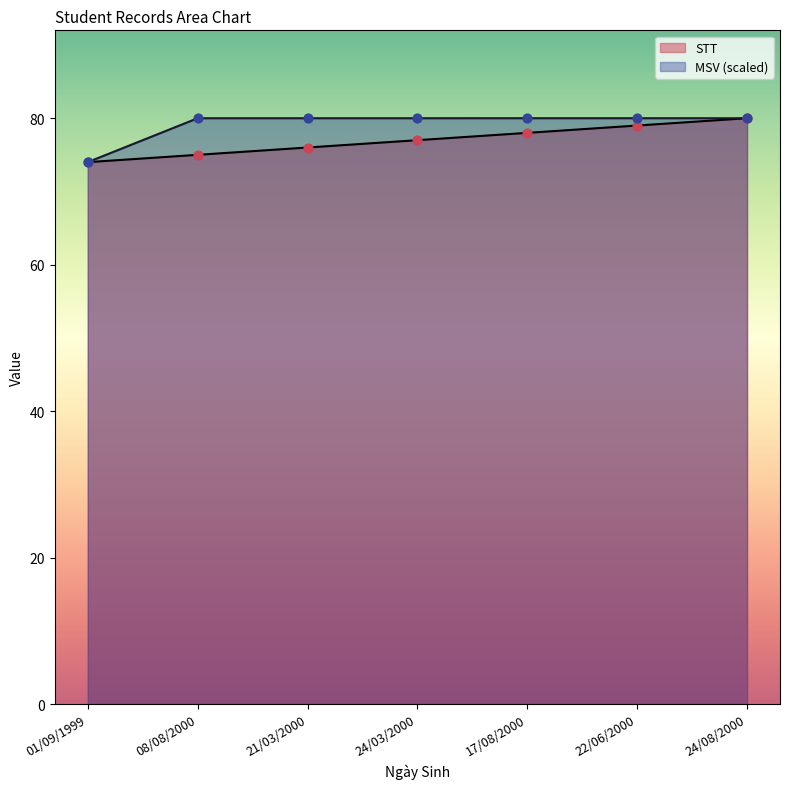

Is the value of MSV_normalized at 22/06/2000 greater than the value of STT at 17/08/2000?

Yes